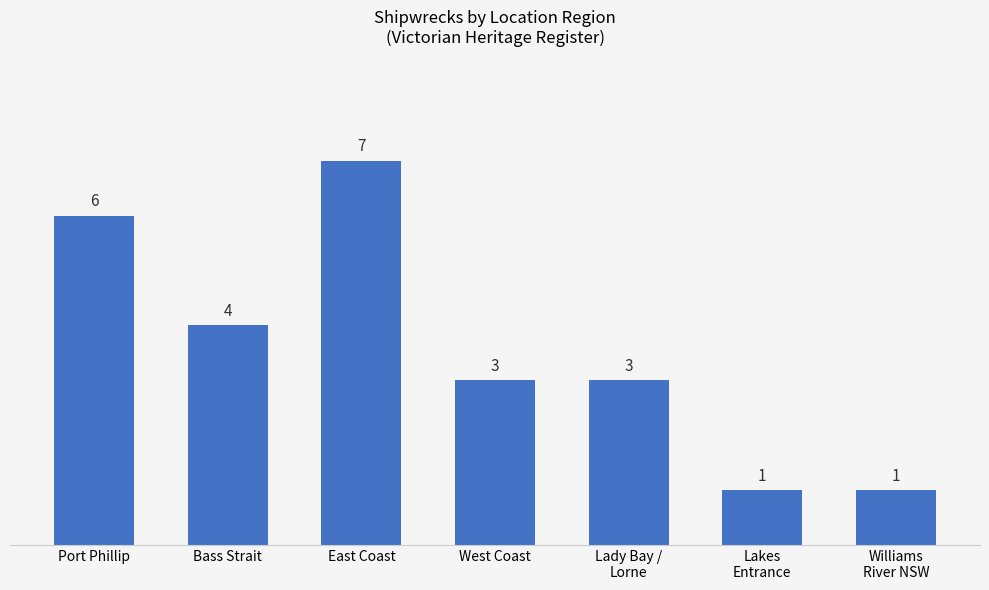

What position from the right is East Coast?

5